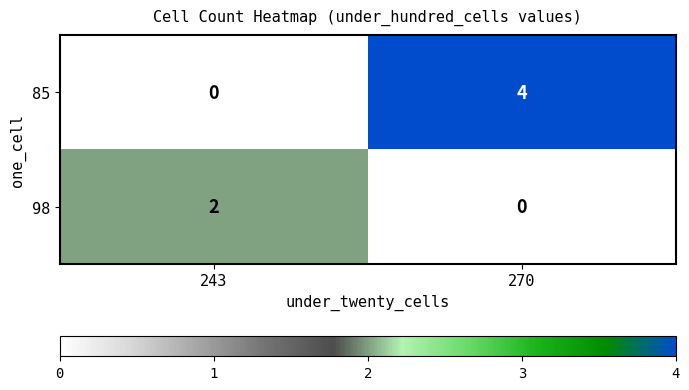

What is the difference between the 85 values at 270 and 243?

4